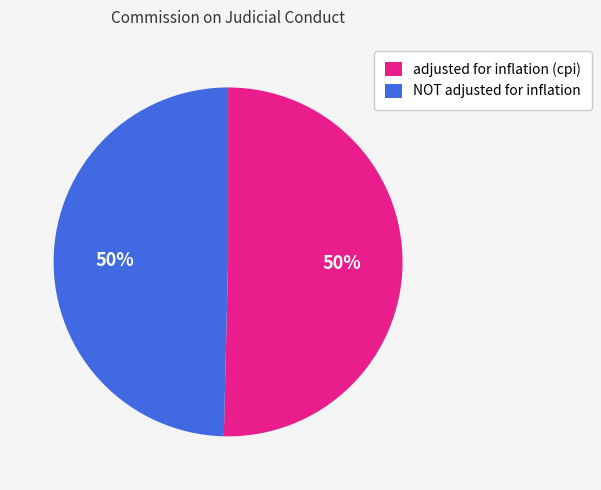

What is the ratio of the value at adjusted for inflation (cpi) to the value at NOT adjusted for inflation?

1.0